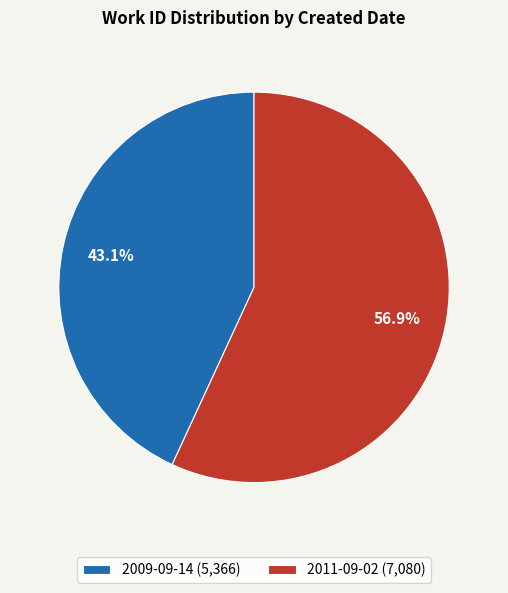

To the nearest percent, what is the average slice percentage?

50%